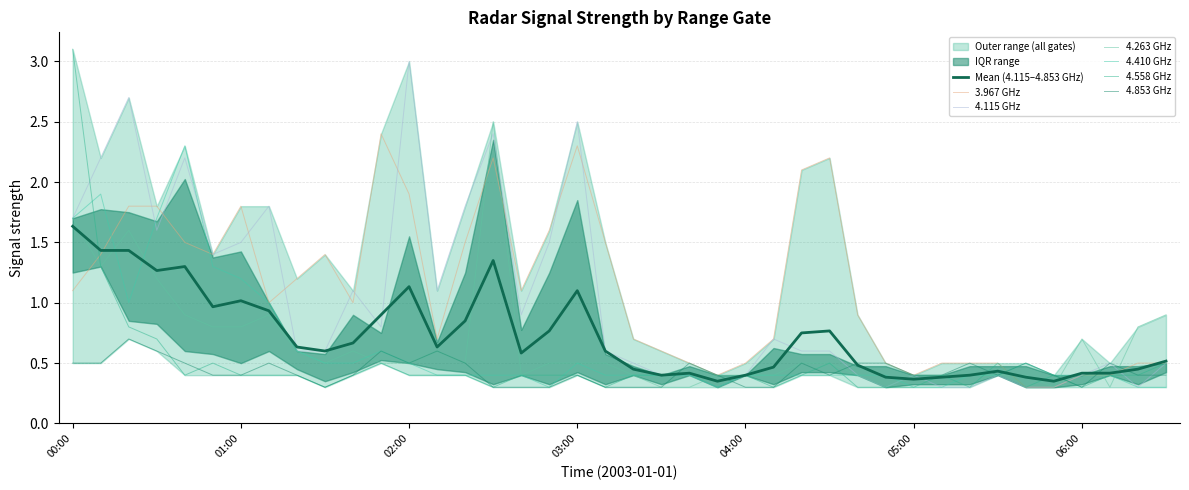

Between 2003/01/01 06:00 and 2003/01/01 06:20, which is larger?

2003/01/01 06:00